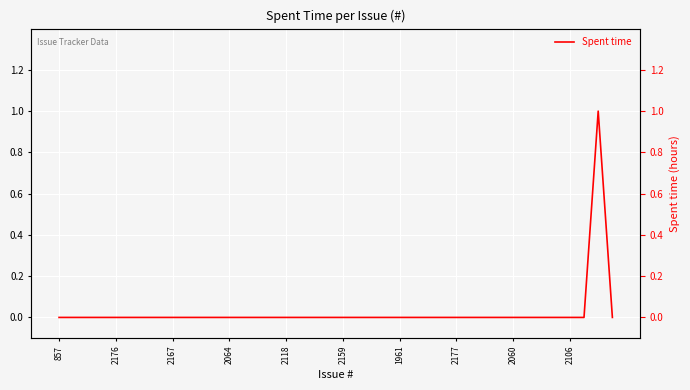

Count the number of data series in this chart.

1